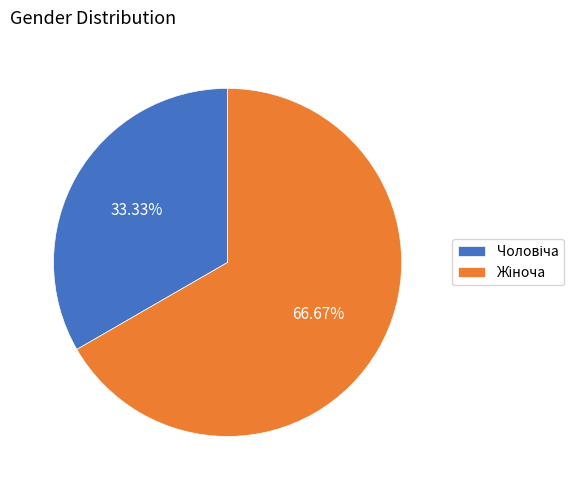

Is there a majority slice in this chart?

Yes